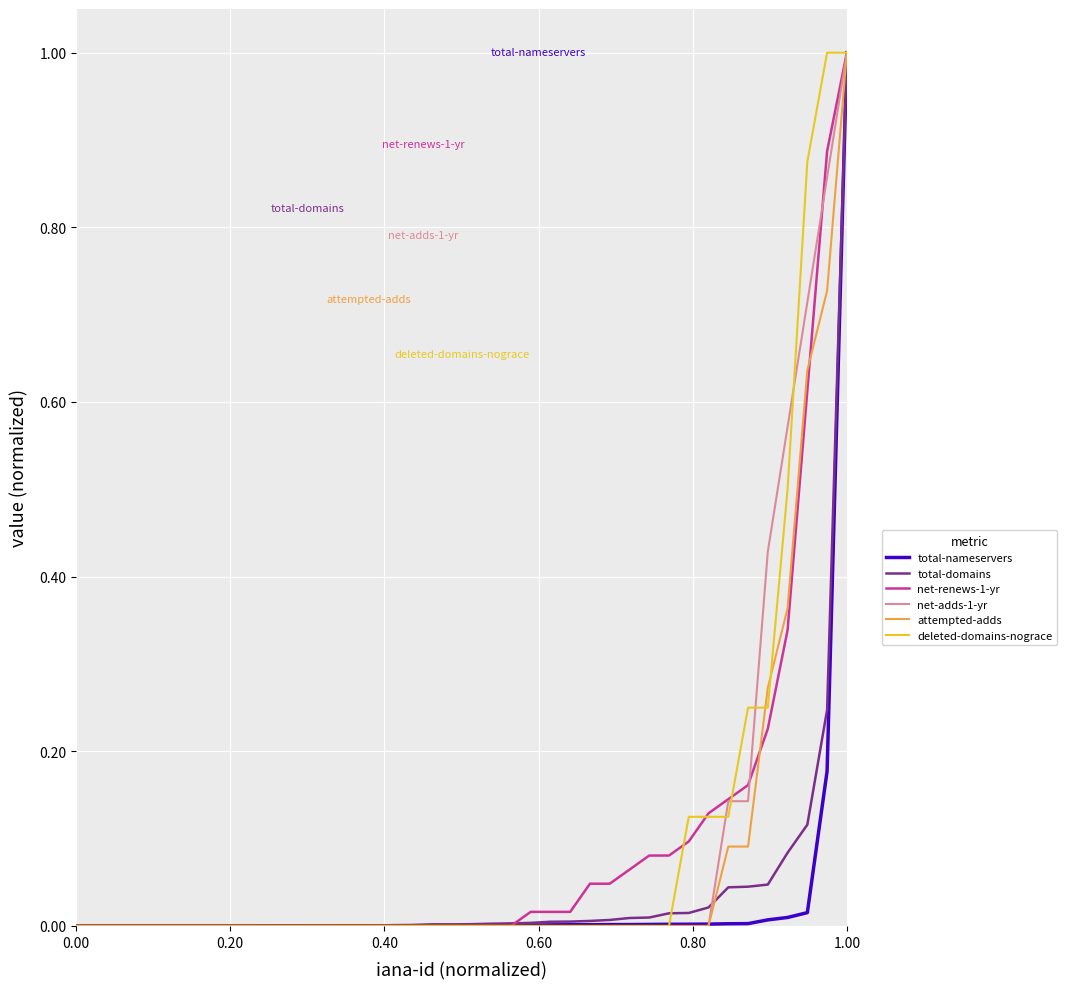

What is the greatest value displayed?

1.0